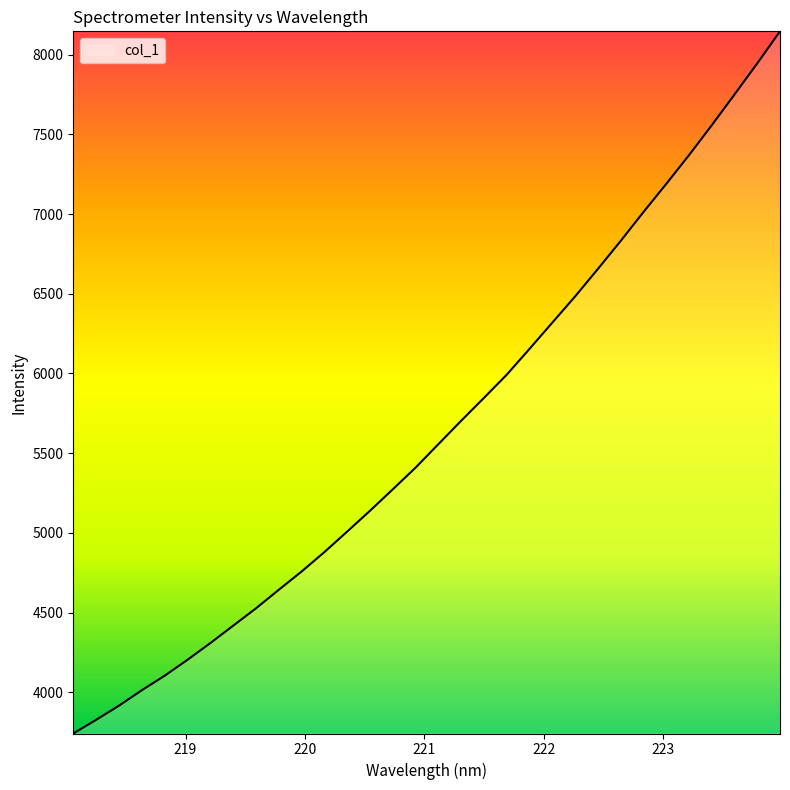

What is the difference between the maximum and minimum values?

4403.1